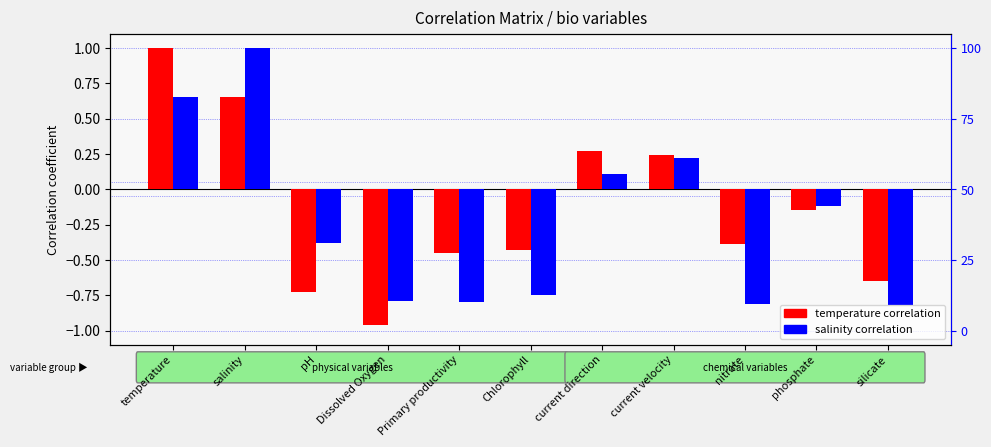

Which has a higher value, silicate or Chlorophyll?

Chlorophyll